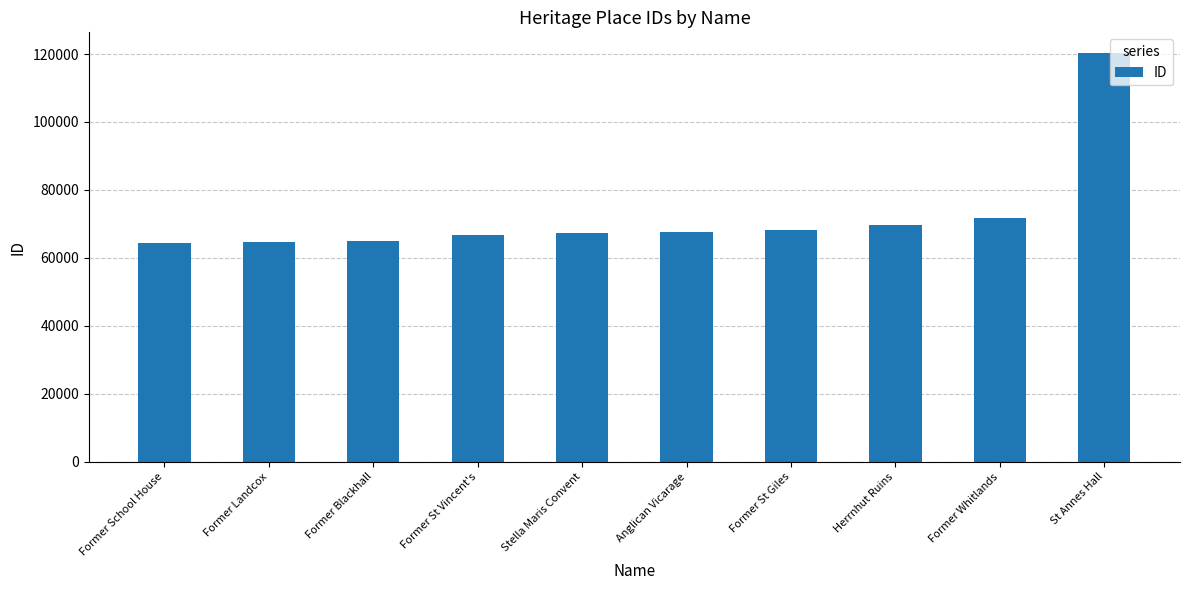

What is the change in value from Former School House to Former Whitlands?

+7397